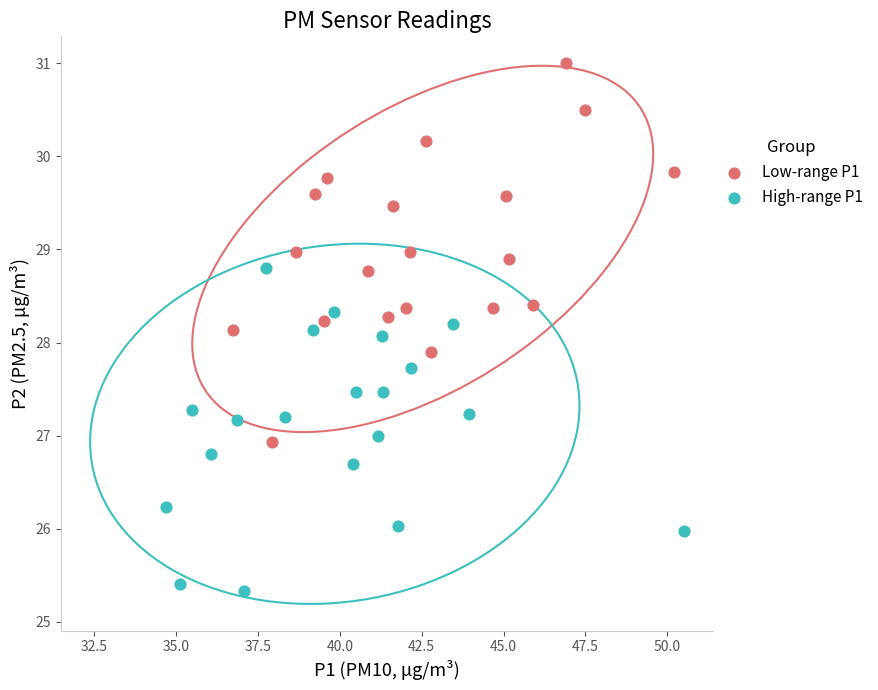

Which series reaches the minimum Y coordinate?

High-range P1